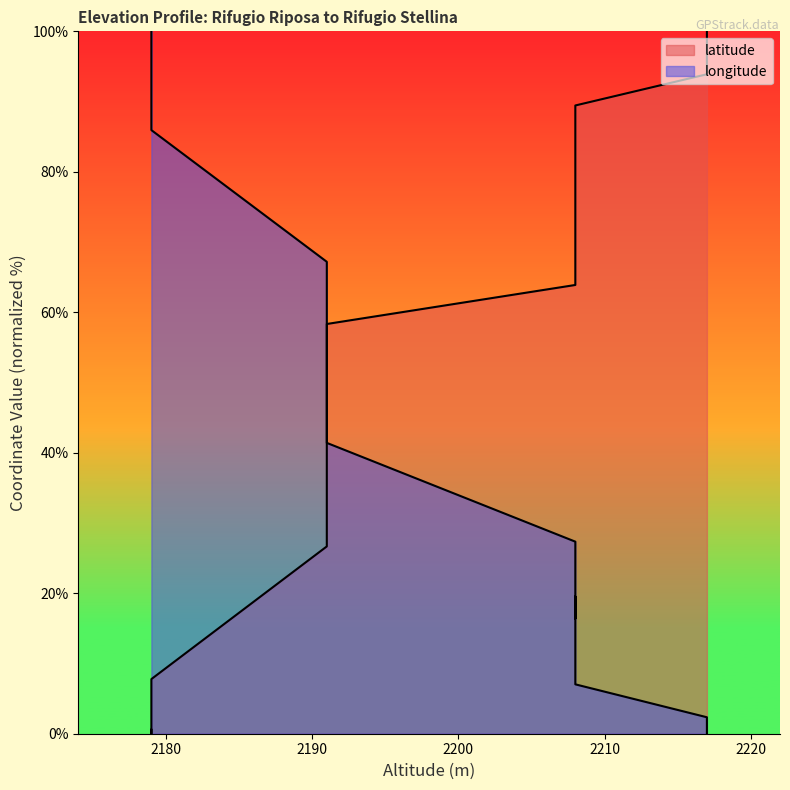

Which series has the widest spread of values?

latitude